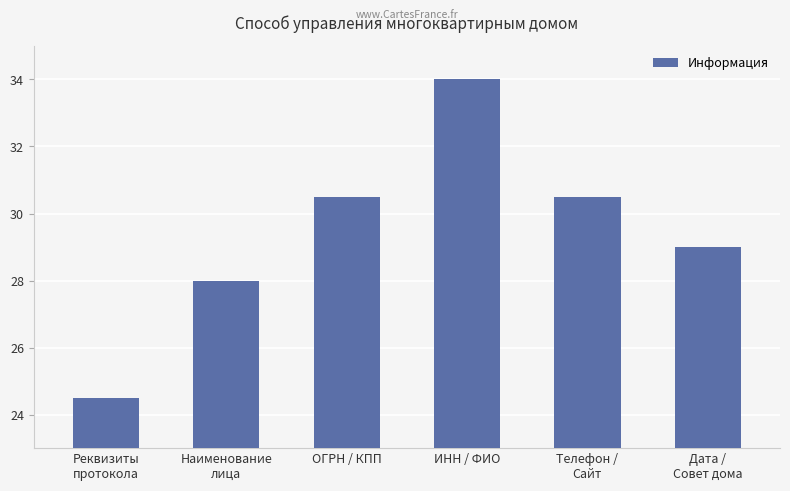

Reading left to right, extract all data points from this chart.

Реквизиты
протокола=24.5	Наименование
лица=28.0	ОГРН / КПП=30.5	ИНН / ФИО=34.0	Телефон /
Сайт=30.5	Дата /
Совет дома=29.0